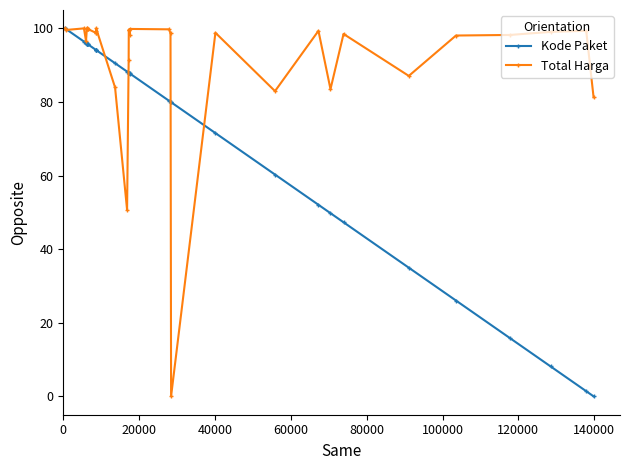

Which series has the largest total across all categories?

Total Harga